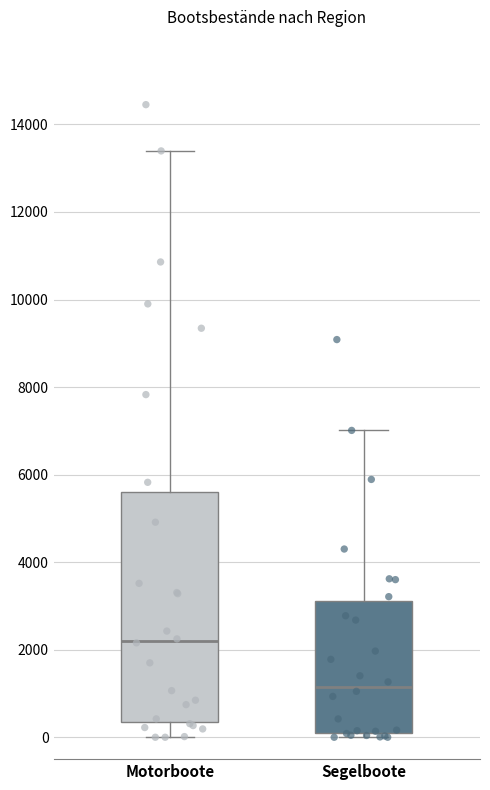

Comparing the boxes themselves (not the whiskers), which one is the tallest?

Motorboote